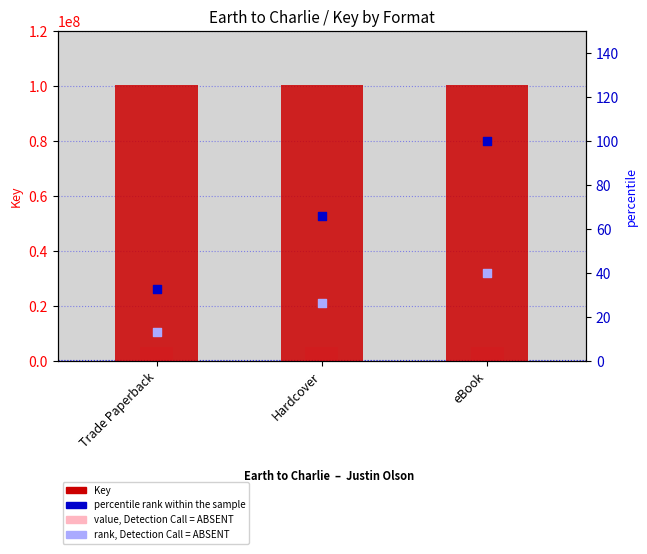

Is the value of Key at Trade Paperback greater than the value of rank, Detection Call = ABSENT at Trade Paperback?

Yes